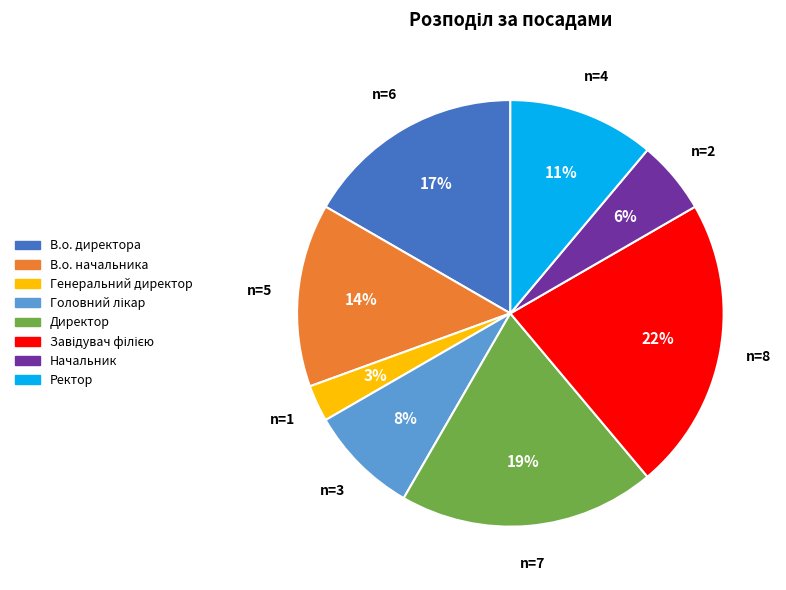

Which category has the smallest portion of the pie?

Генеральний директор